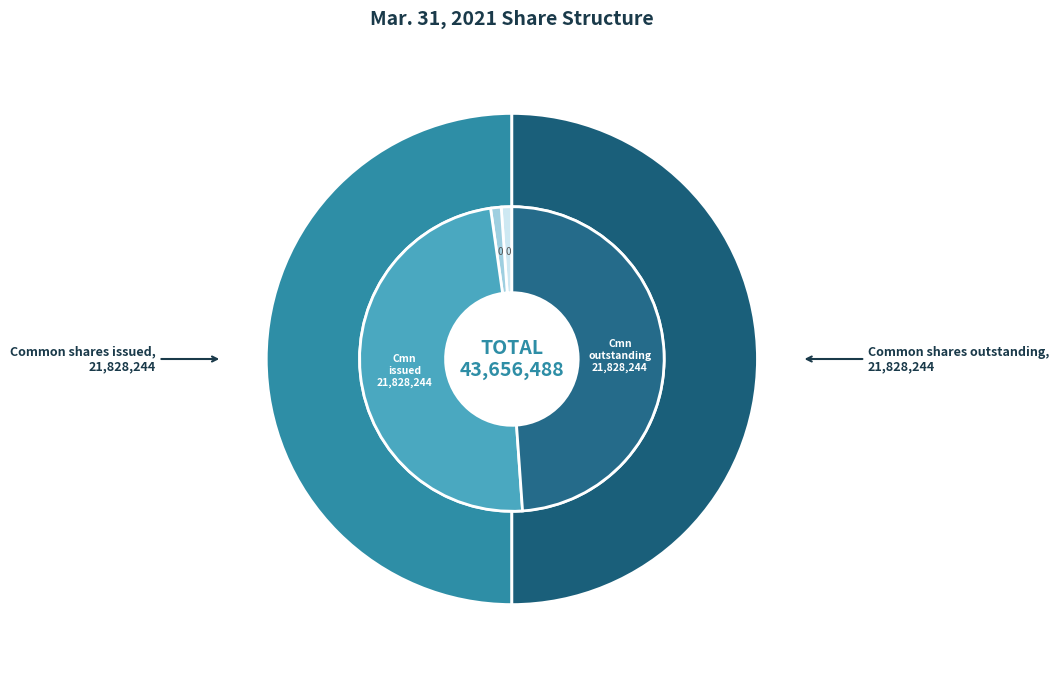

To the nearest percent, what is the average slice percentage?

25%